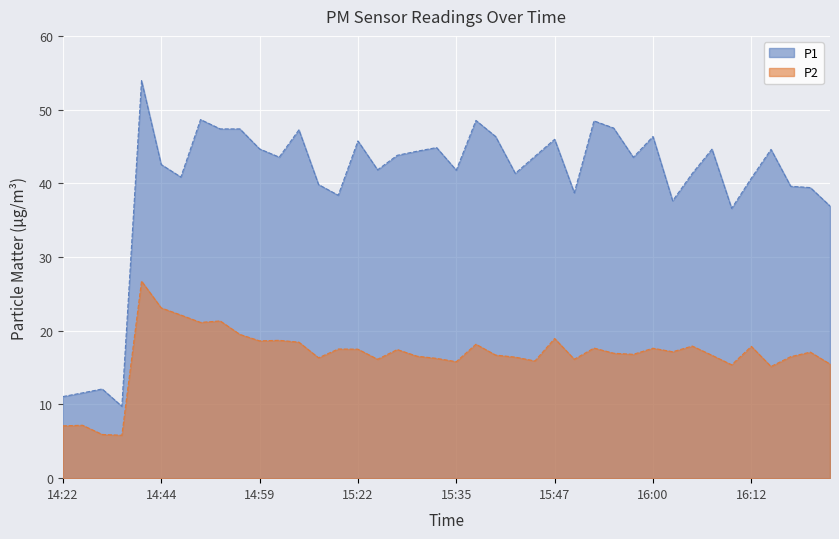

Which label corresponds to the largest value in the chart?

14:35